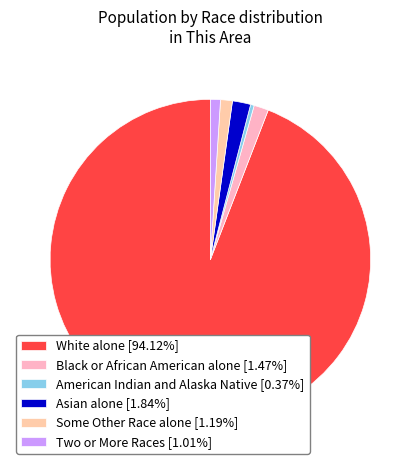

To the nearest percent, what portion does Some Other Race alone represent?

1%